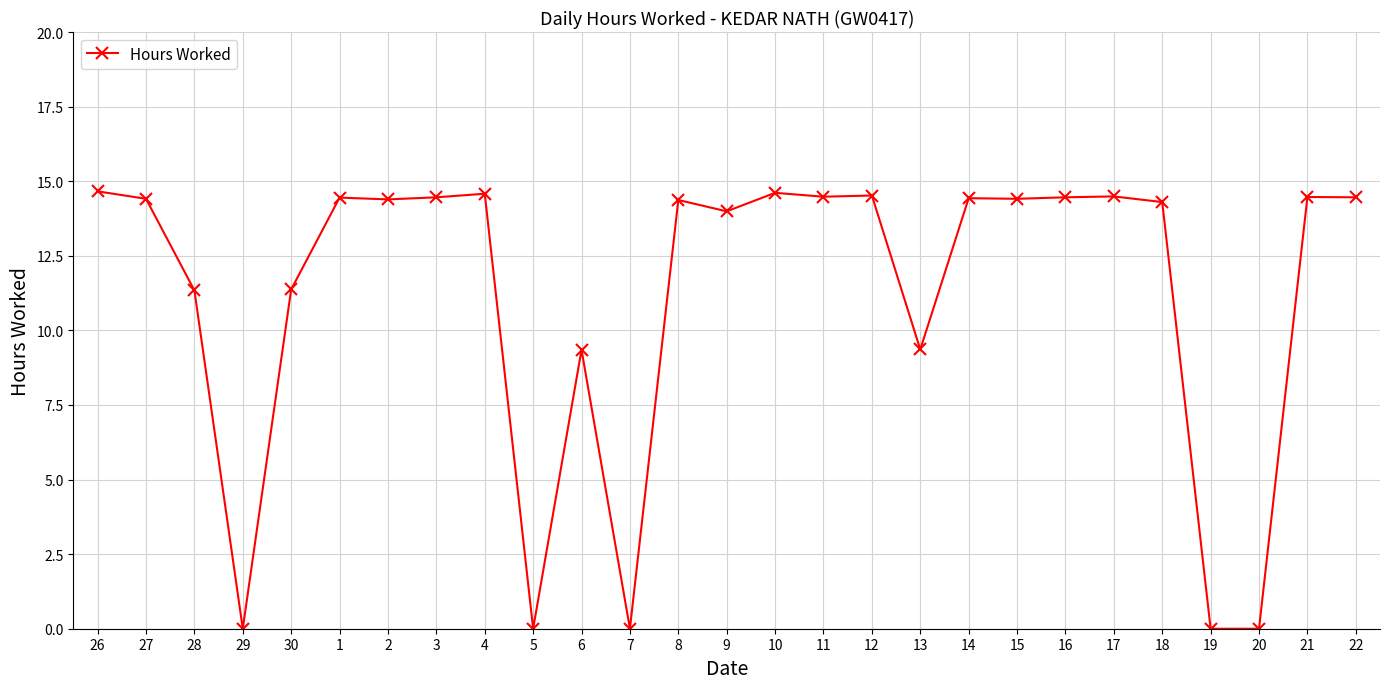

The value at 30 is 16.7. True or false?

False